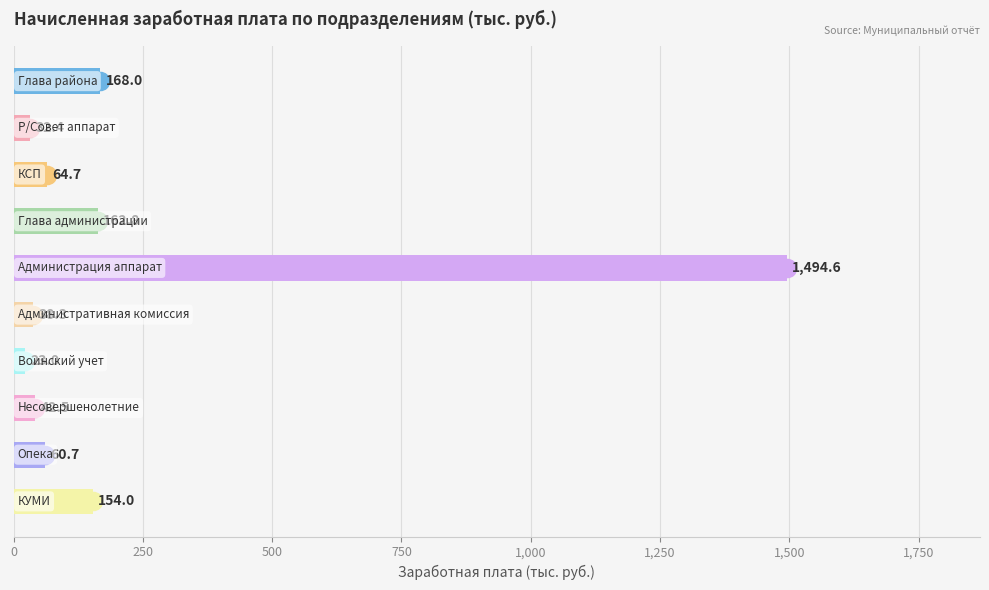

What is the value of the 5th bar from the top?

1494.6